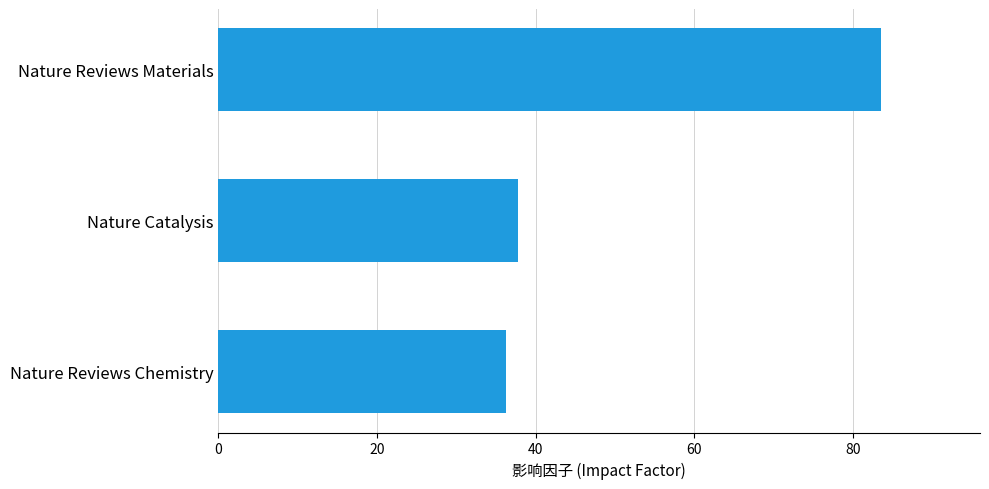

How many bars are there in total?

3